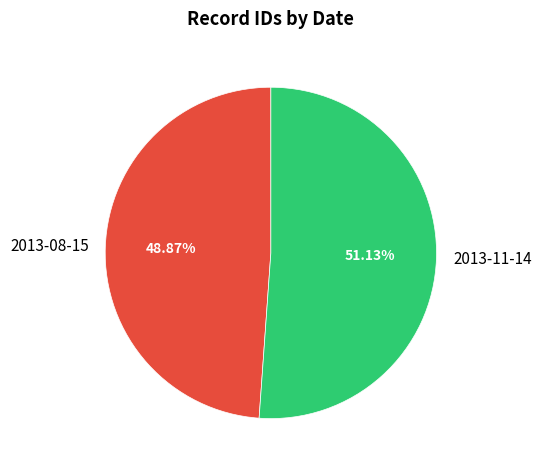

What is the largest slice in the pie chart?

2013-11-14